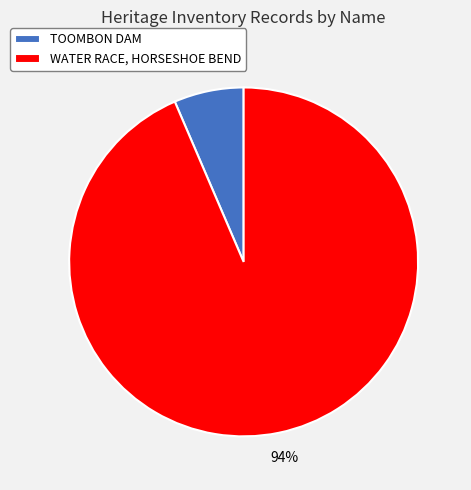

Rank the categories by value from highest to lowest.

WATER RACE, HORSESHOE BEND, TOOMBON DAM